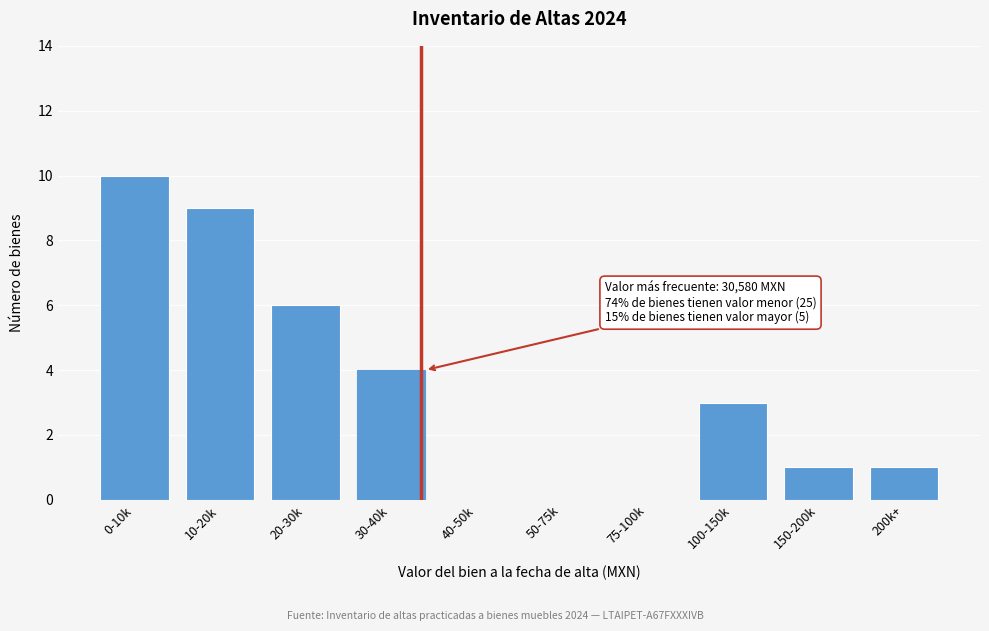

Reading right to left, transcribe all the data shown in this chart.

200k+=1	150-200k=1	100-150k=3	75-100k=0	50-75k=0	40-50k=0	30-40k=4	20-30k=6	10-20k=9	0-10k=10